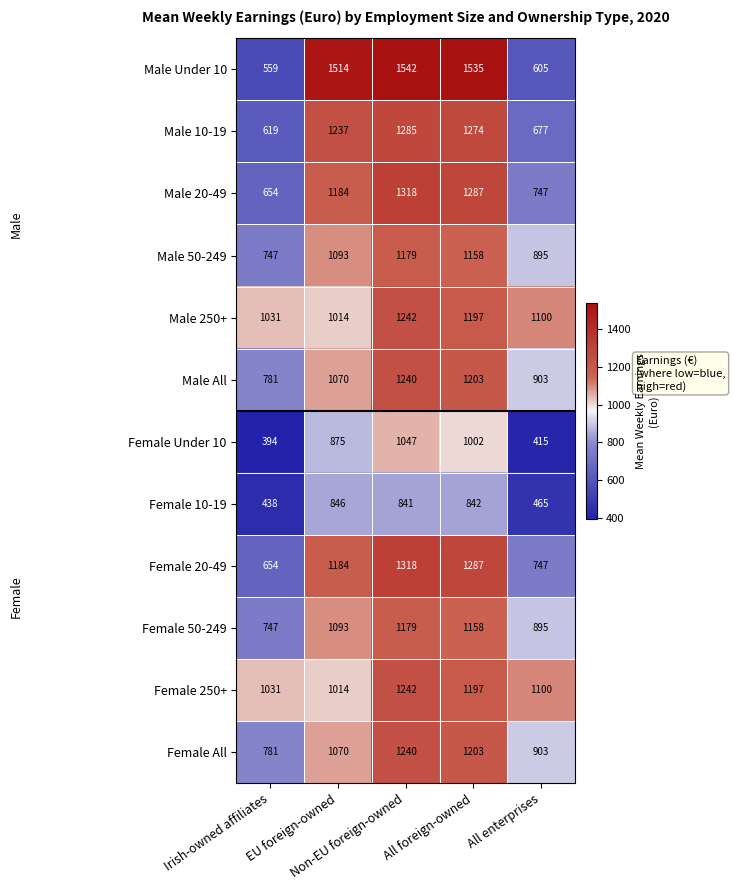

How many data points does each series have?

5